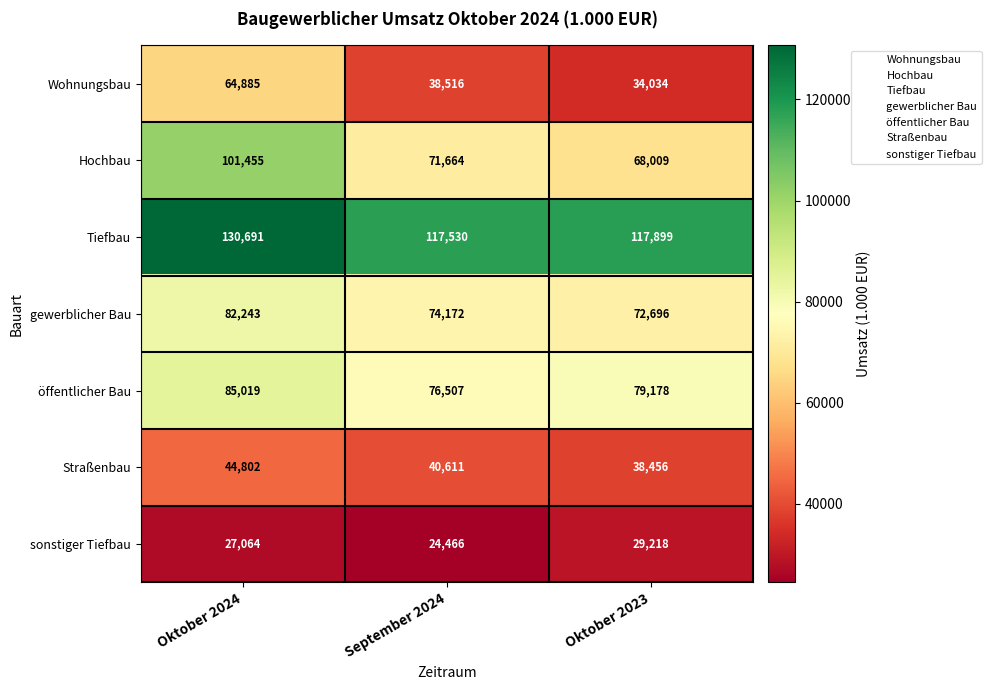

Reading left to right, what are all the values shown in this chart?

Wohnungsbau: Oktober 2024=64885	September 2024=38516	Oktober 2023=34034
Hochbau: Oktober 2024=101455	September 2024=71664	Oktober 2023=68009
Tiefbau: Oktober 2024=130691	September 2024=117530	Oktober 2023=117899
gewerblicher Bau: Oktober 2024=82243	September 2024=74172	Oktober 2023=72696
öffentlicher Bau: Oktober 2024=85019	September 2024=76507	Oktober 2023=79178
Straßenbau: Oktober 2024=44802	September 2024=40611	Oktober 2023=38456
sonstiger Tiefbau: Oktober 2024=27064	September 2024=24466	Oktober 2023=29218